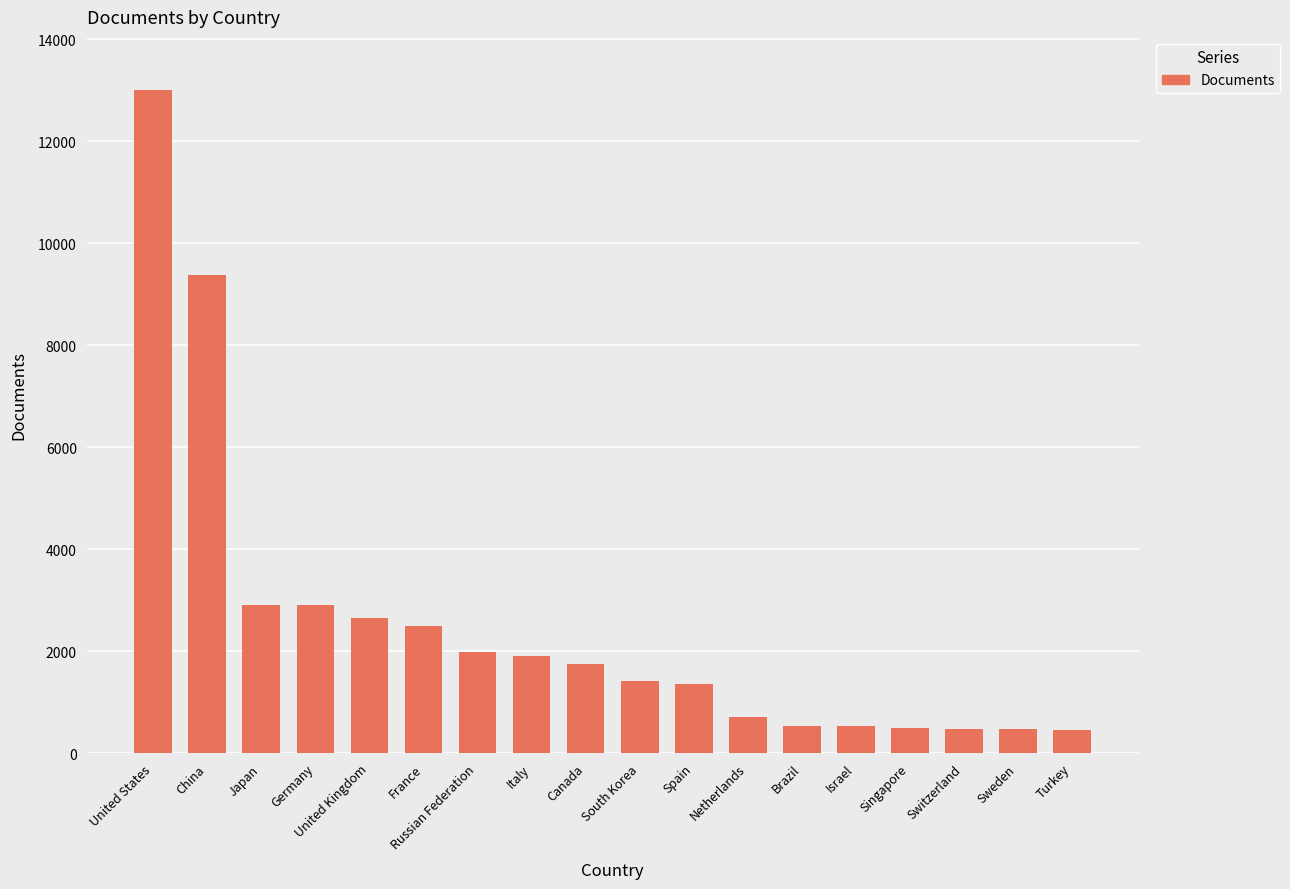

At which category does the chart reach its peak across all series?

United States